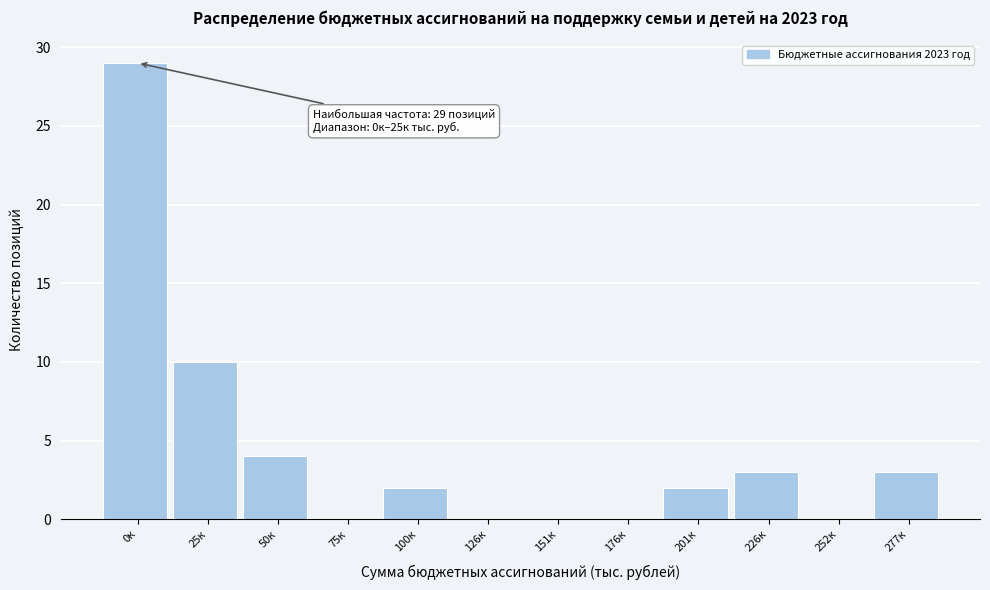

Reading left to right, extract all data points from this chart.

0к=29	25к=10	50к=4	75к=0	100к=2	126к=0	151к=0	176к=0	201к=2	226к=3	252к=0	277к=3